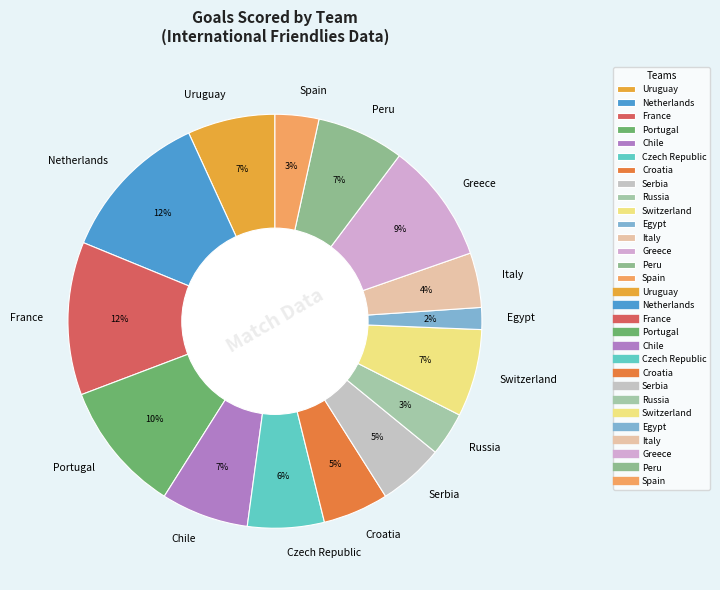

Between Italy and Greece, which is larger?

Greece